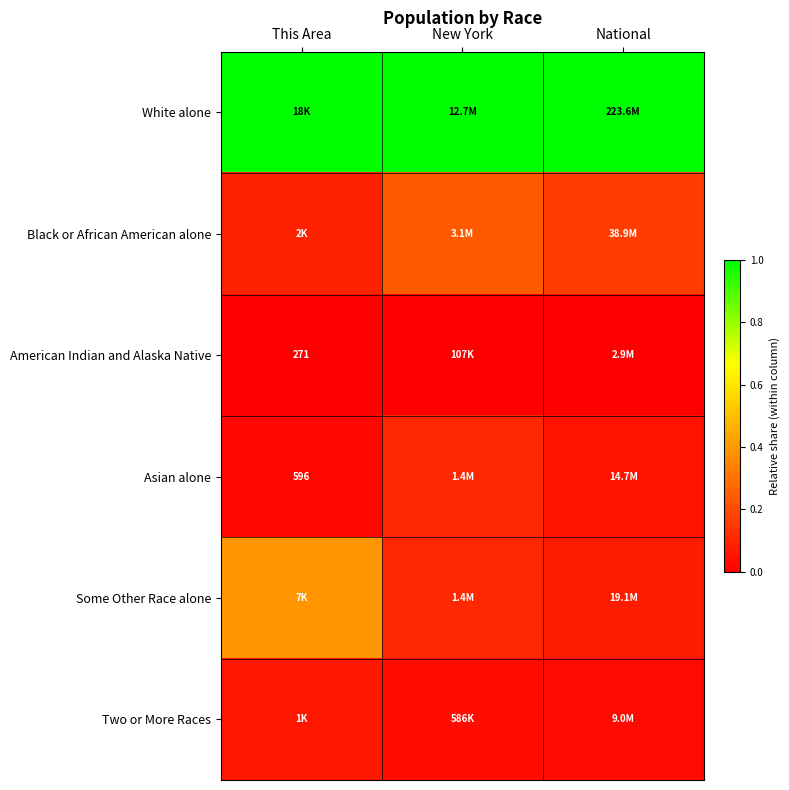

True or false: Two or More Races has a value of 0.0 at New York.

False